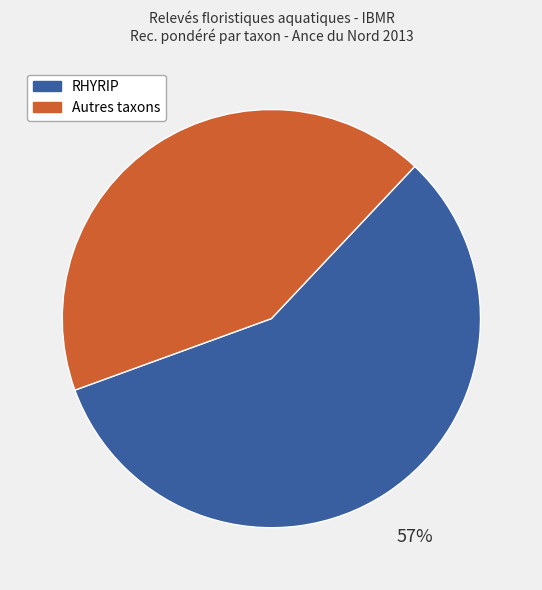

How many slices are in this pie chart?

2